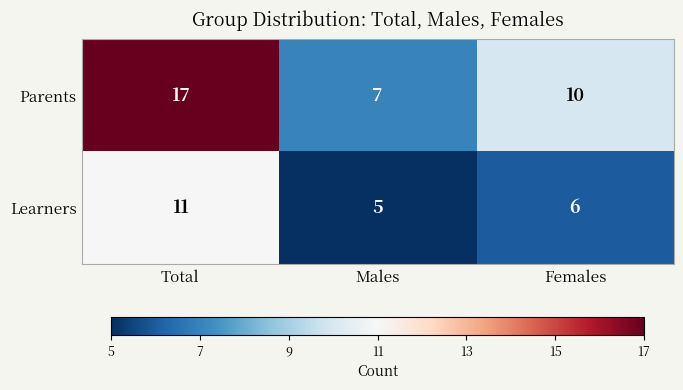

The value of Parents at Males is 7. True or false?

True